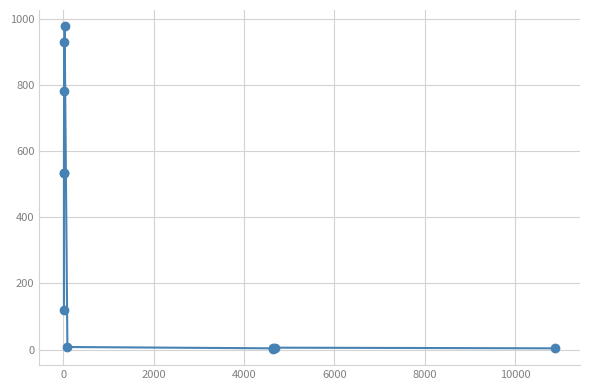

True or false: the data has more than 0 interior local peaks.

True